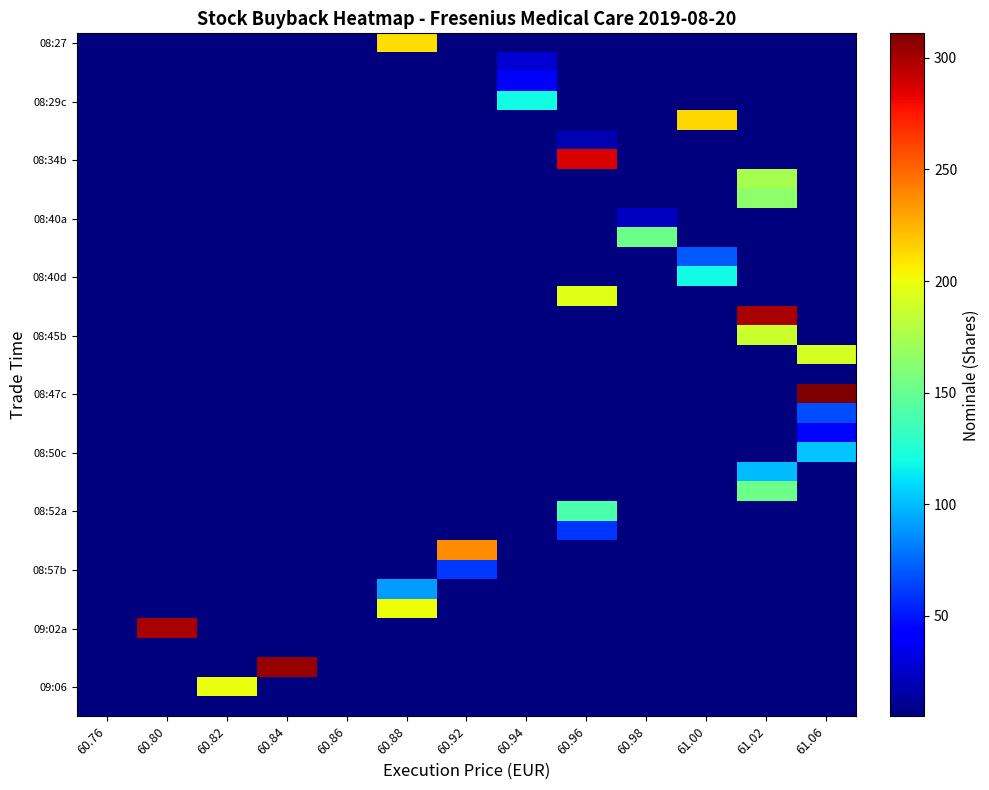

Which has a higher value, 60.94 or 60.98?

60.94